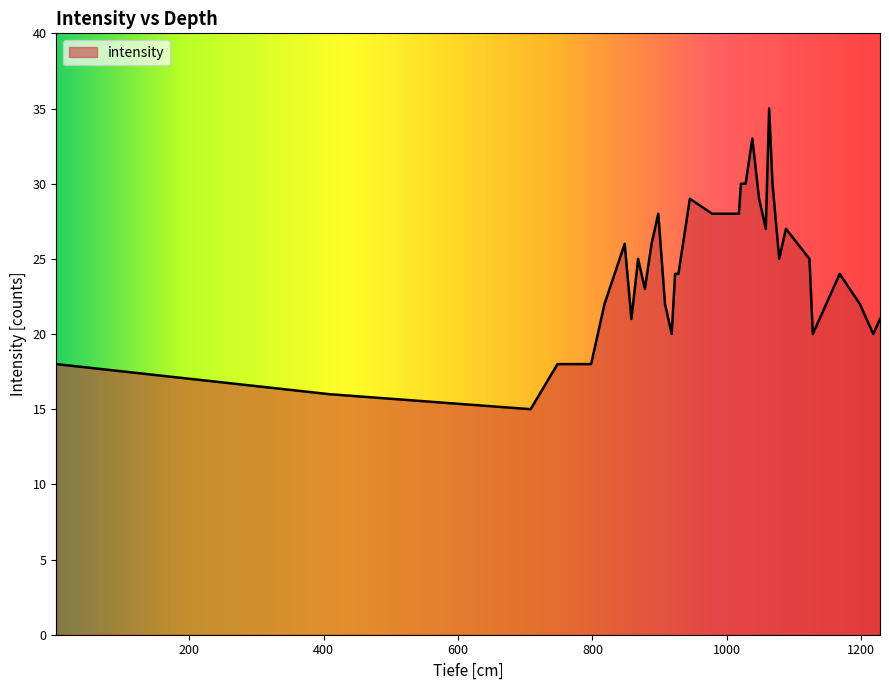

What is the smallest value displayed?

15